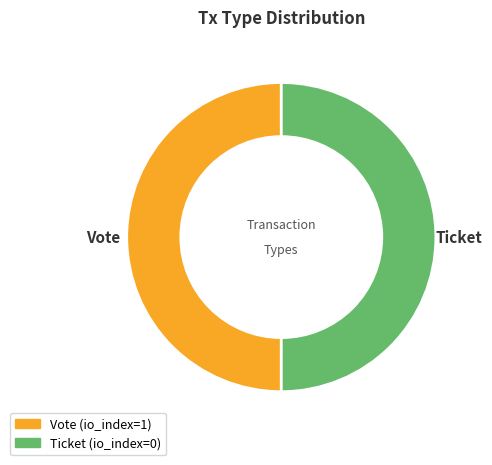

True or false: Vote accounts for 38% of the total.

False